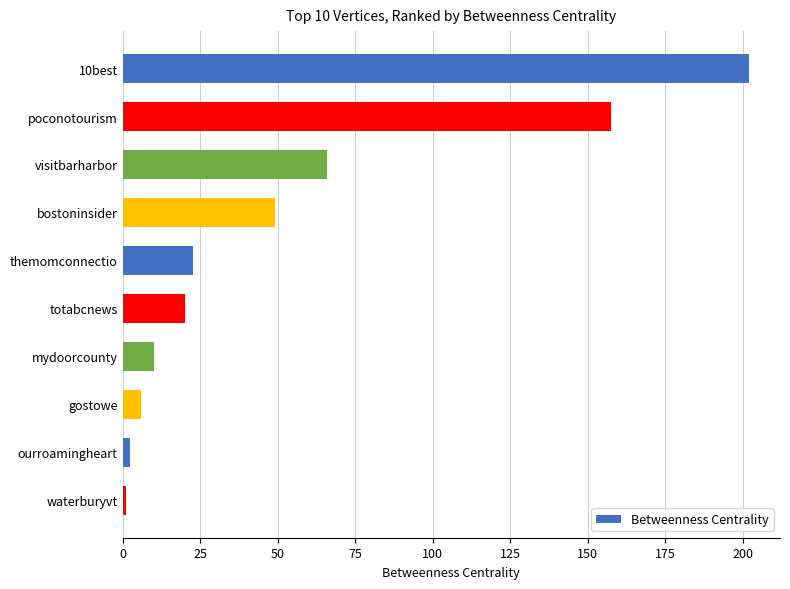

True or false: the data shows 22.7 at themomconnectio.

True